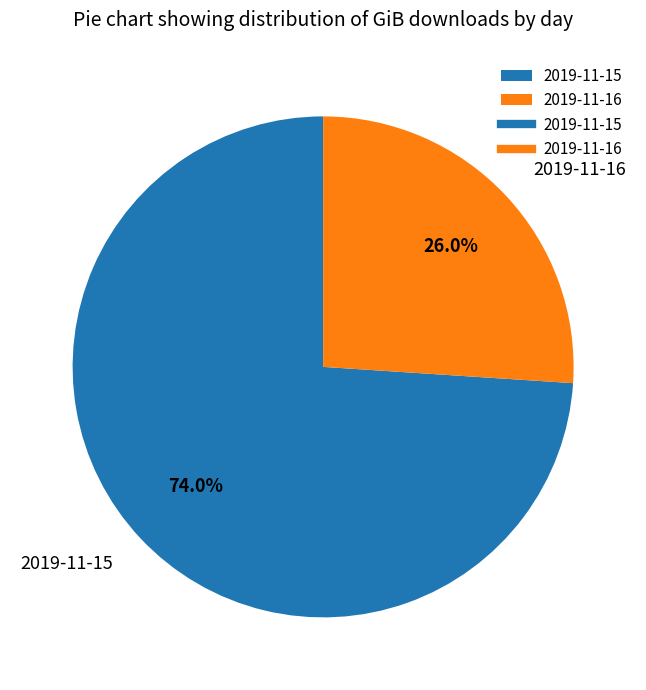

What is the largest slice in the pie chart?

2019-11-15